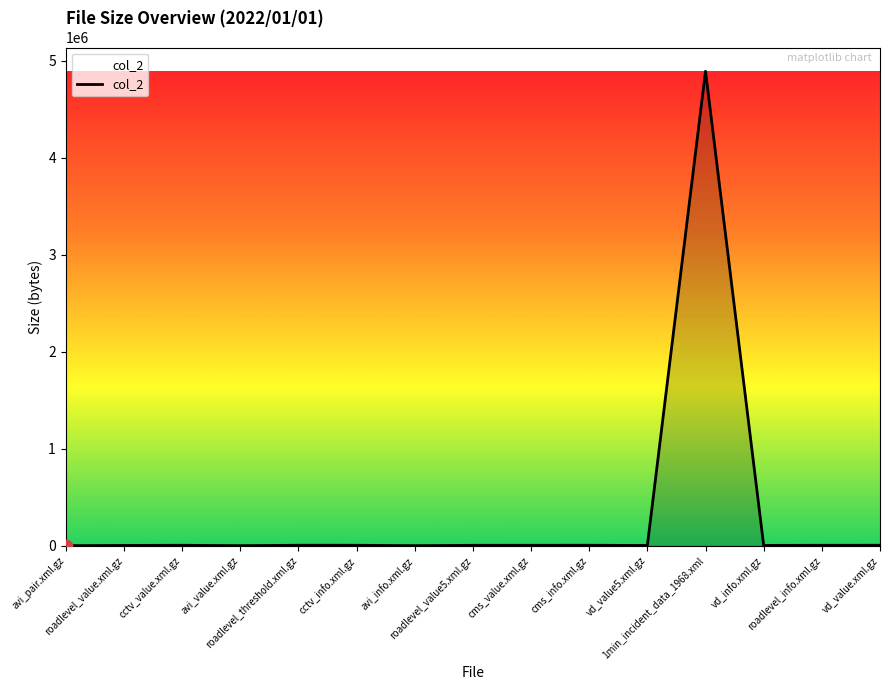

What is the difference between the maximum and minimum values?

4891294